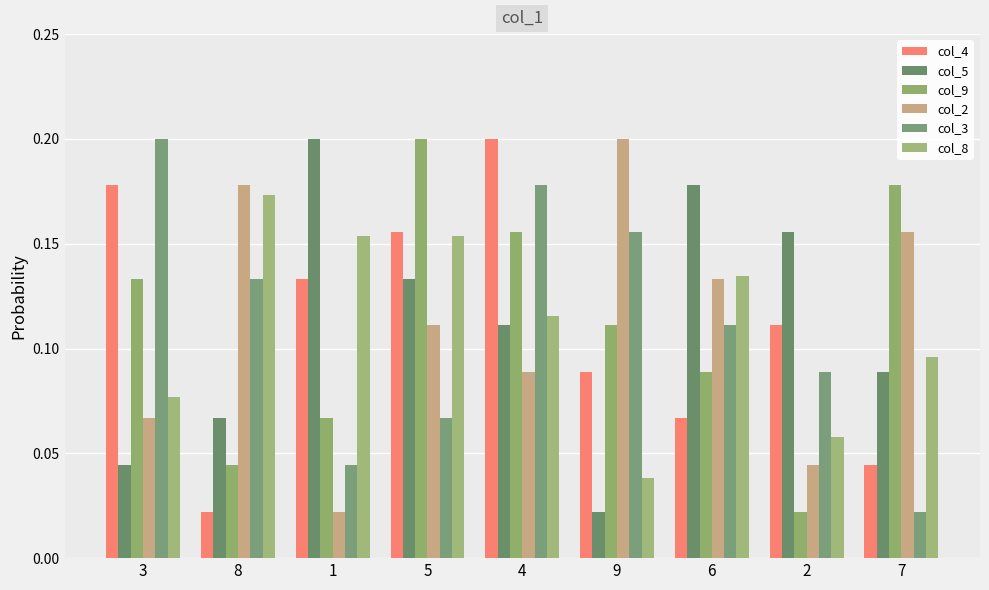

Between 7 and 6, which is larger?

6